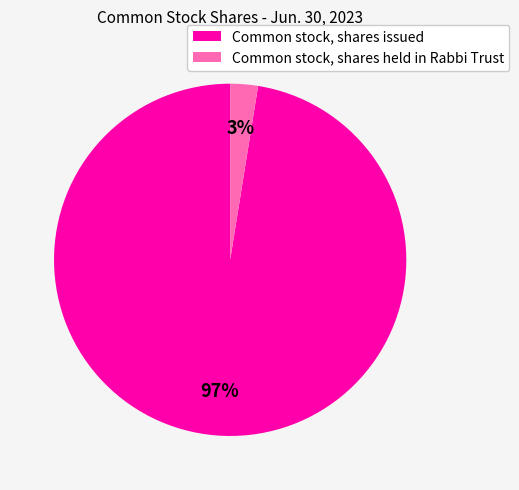

Is it true that Common stock, shares issued is 83% of the pie?

False